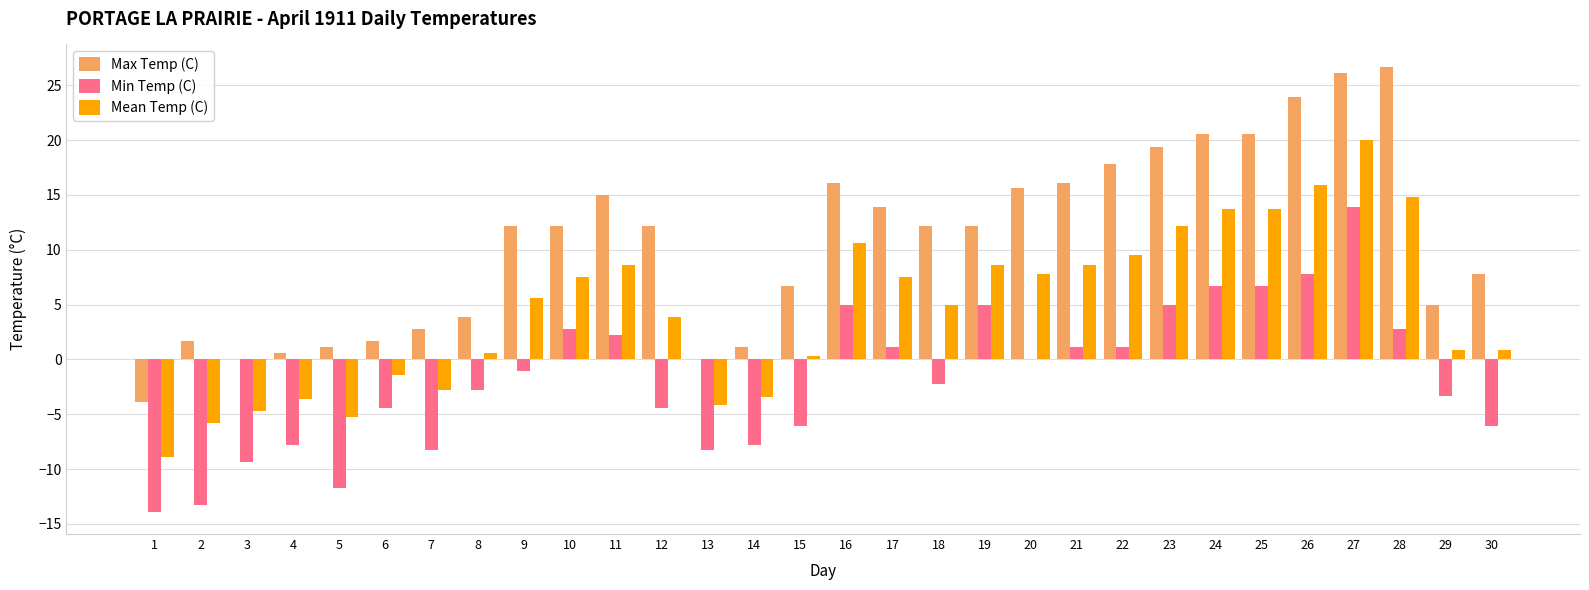

What is the total value across all series at 22?

28.4